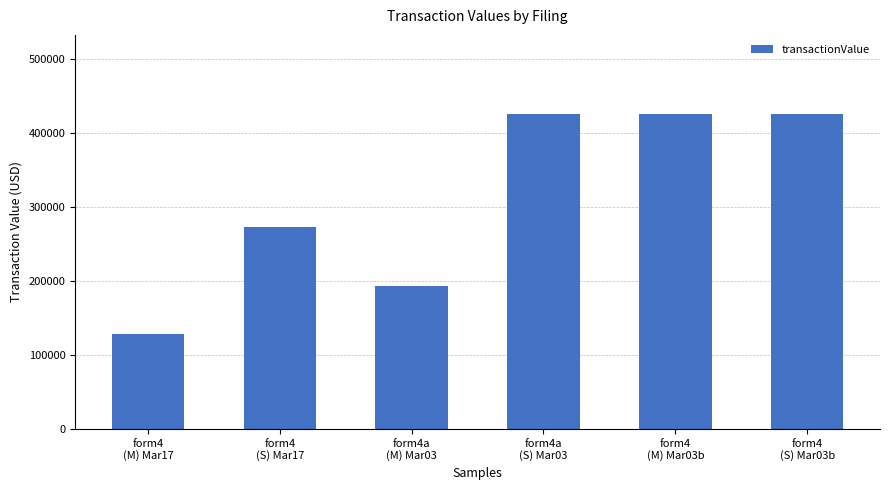

Is it true that the value at form4
(M) Mar17 is 178023?

False